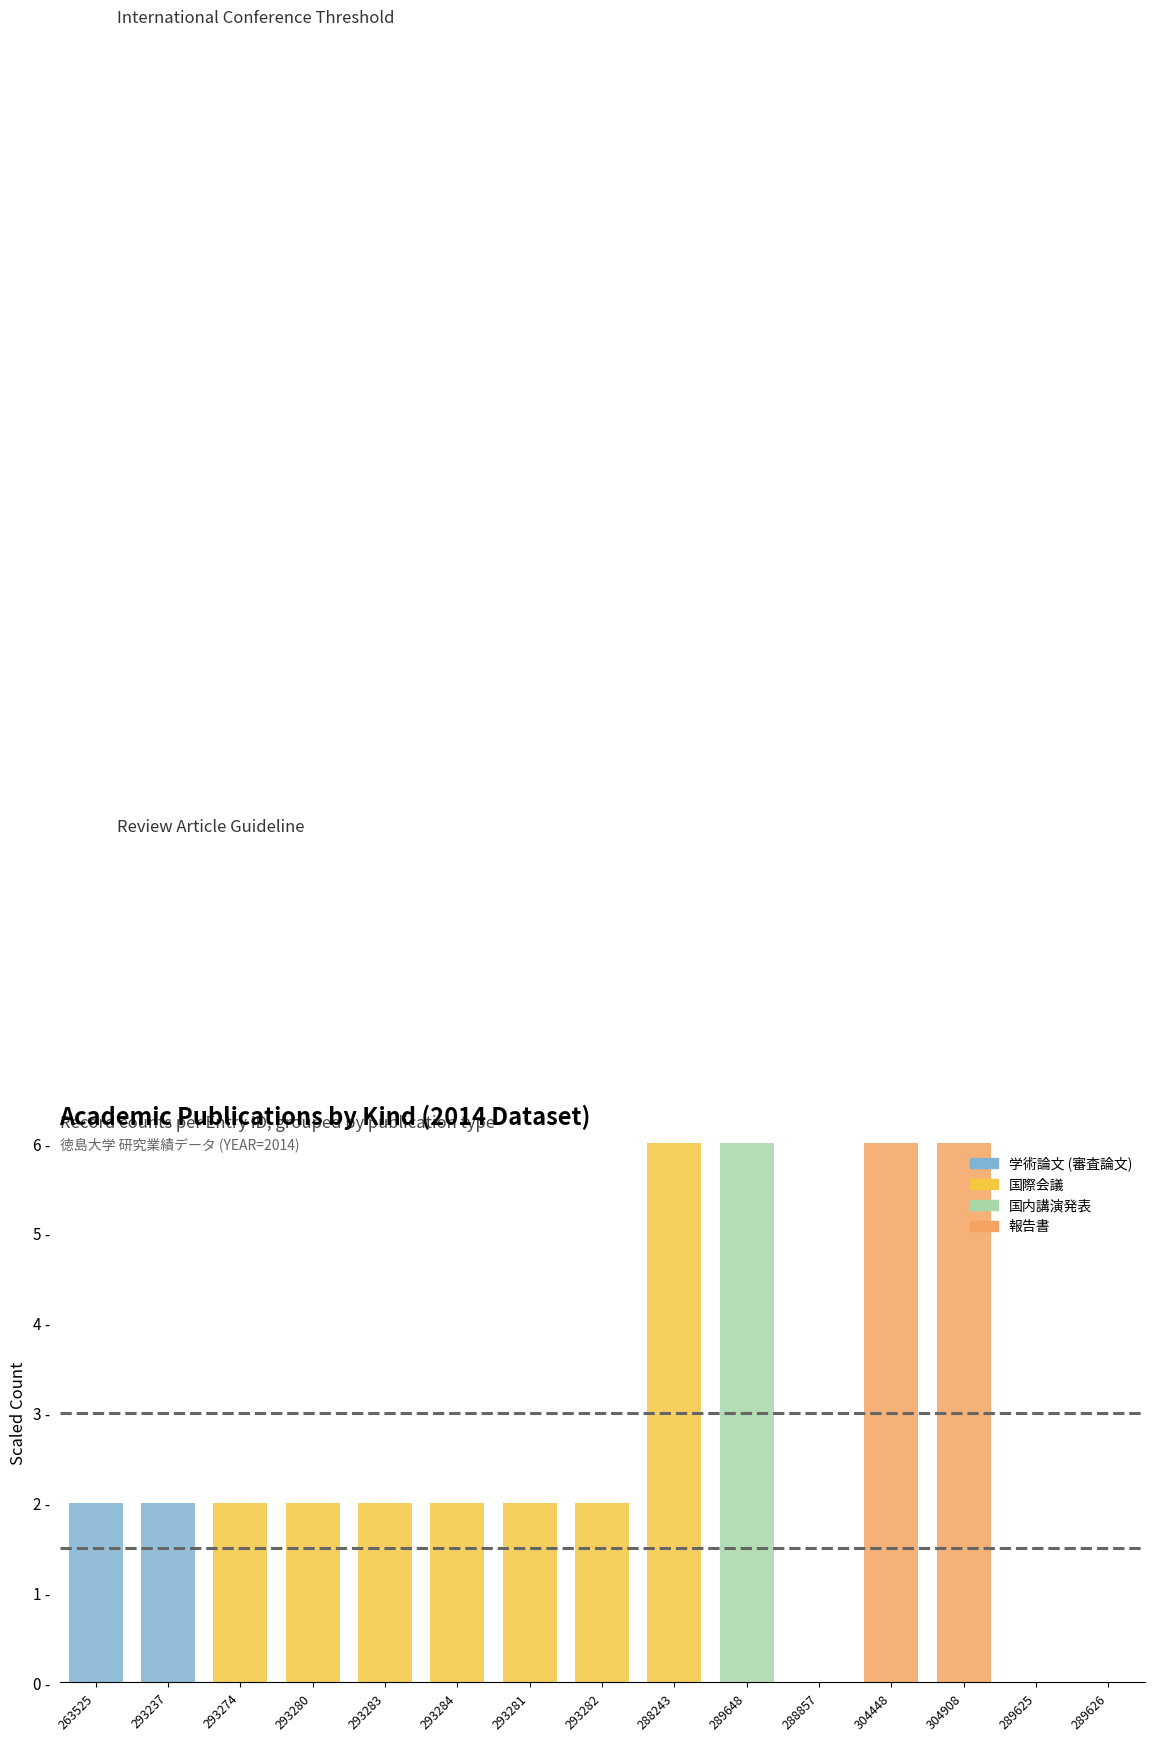

Between 263525 and 293284, which is larger?

263525